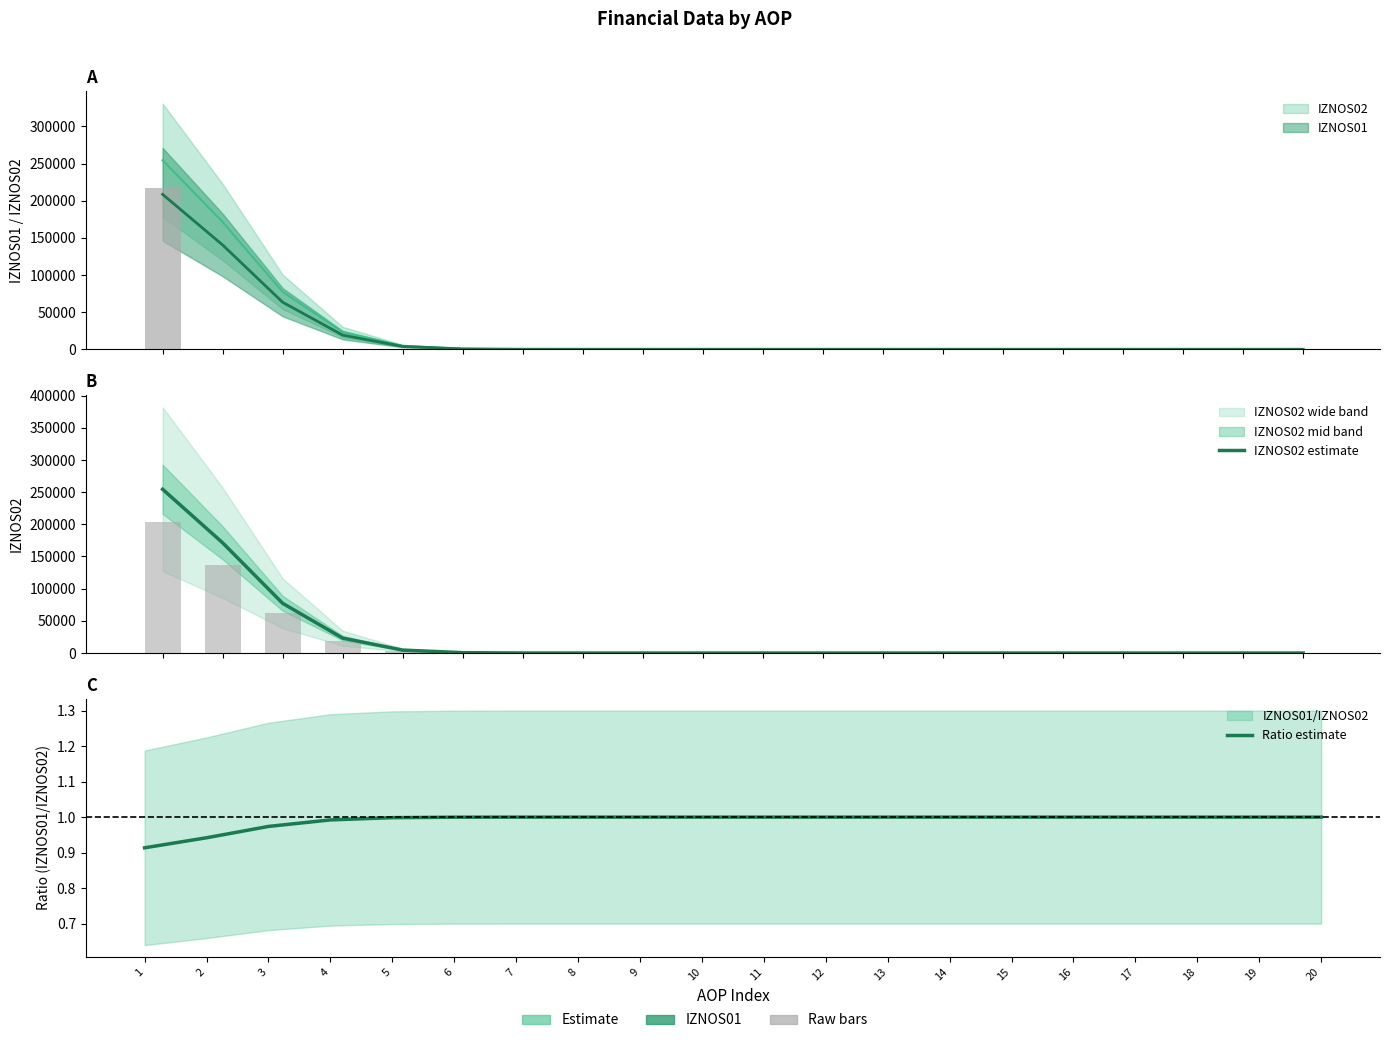

What is the difference between the maximum and minimum values in the Ratio estimate series?

0.1